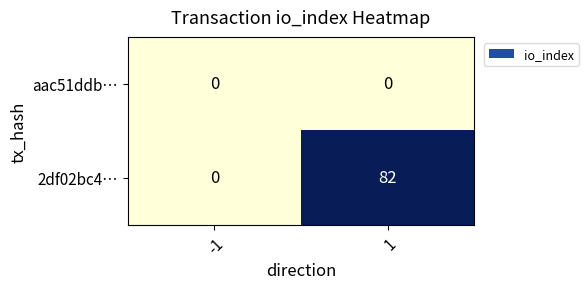

Reading left to right, extract all data points from this chart.

aac51ddb…: -1=0	1=0
2df02bc4…: -1=0	1=82